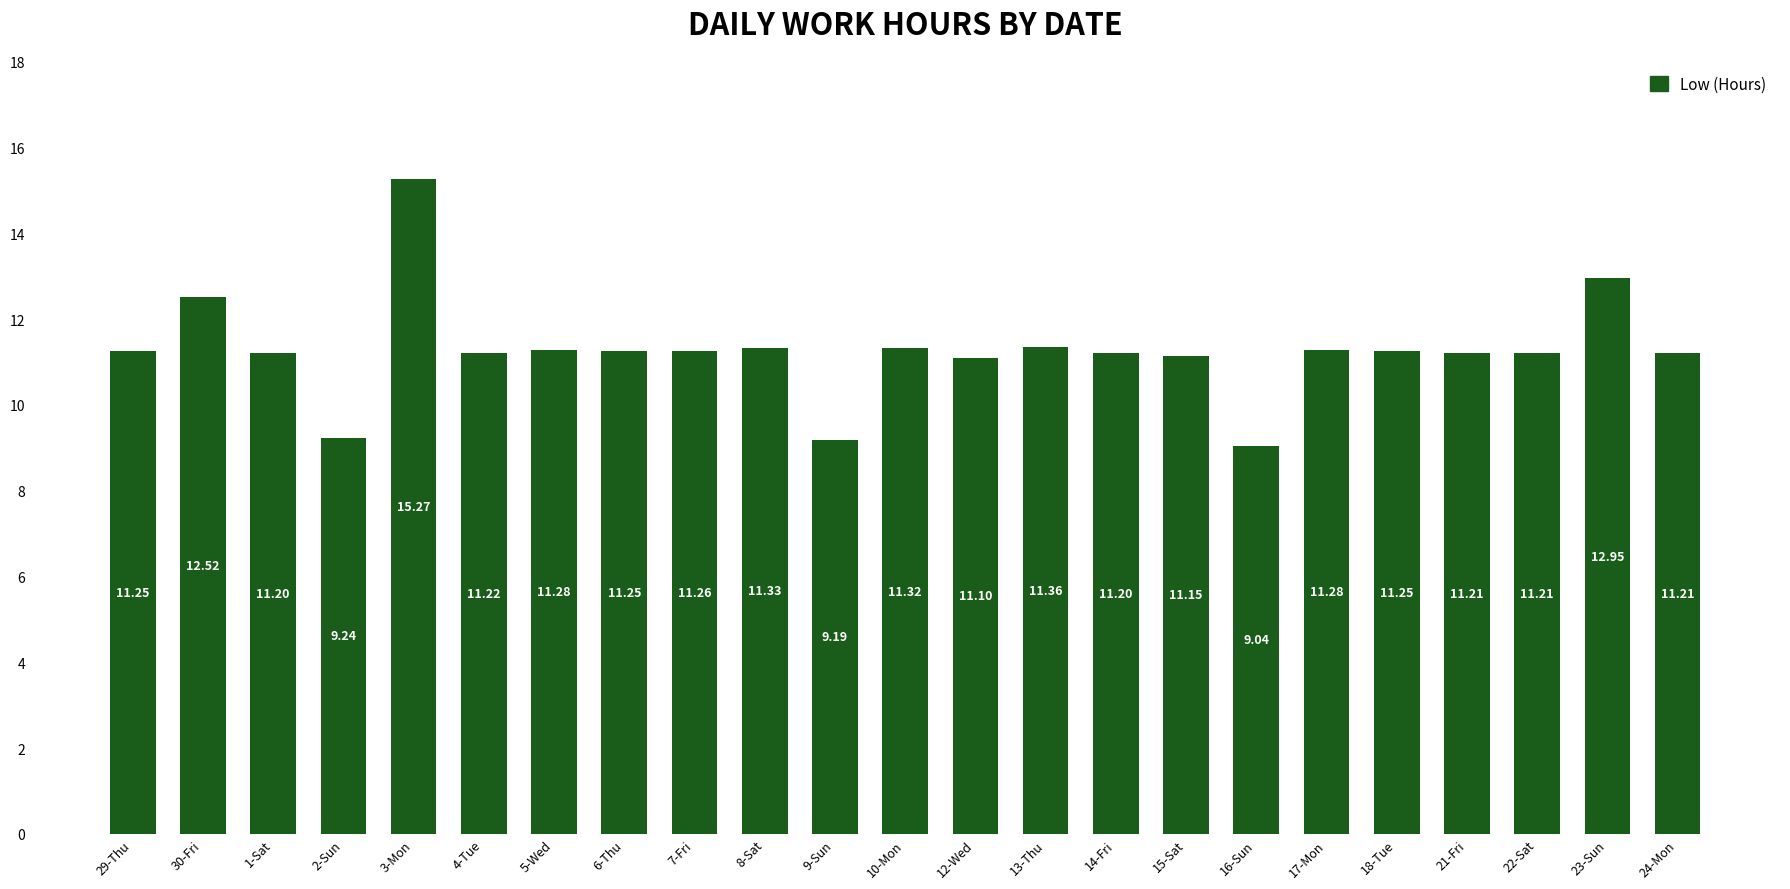

What is the ratio of the value at 9-Sun to the value at 10-Mon?

0.8